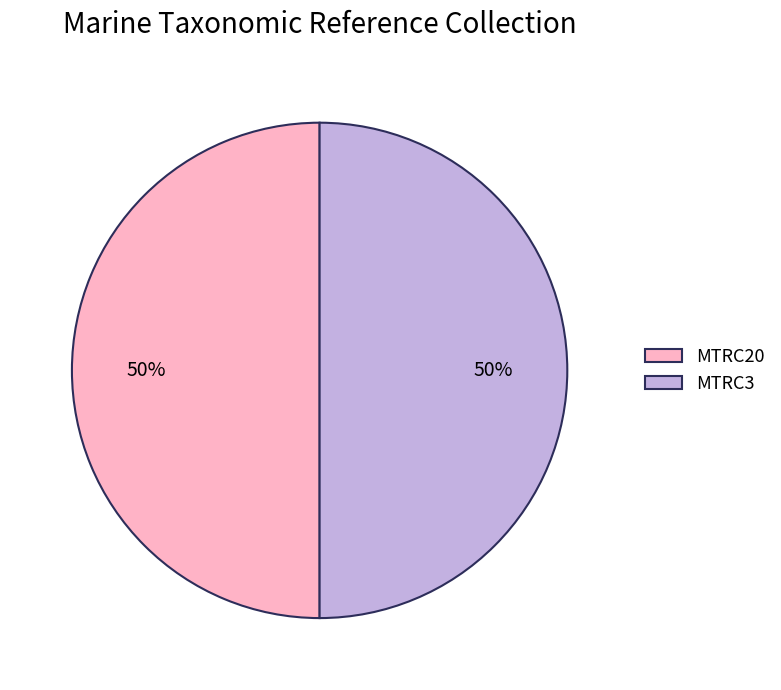

What is the ratio of the value at MTRC3 to the value at MTRC20?

1.0